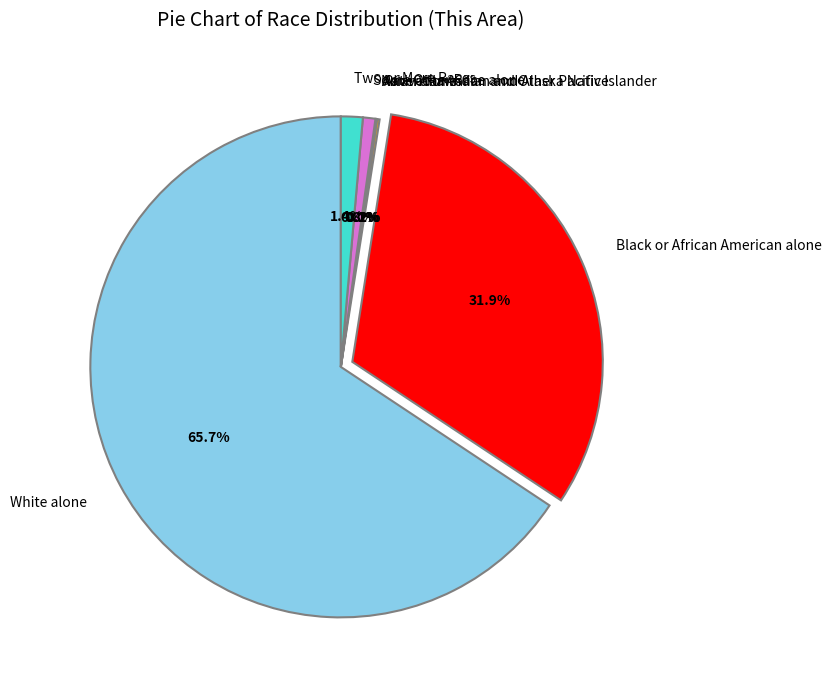

Is White alone the majority of the pie?

Yes